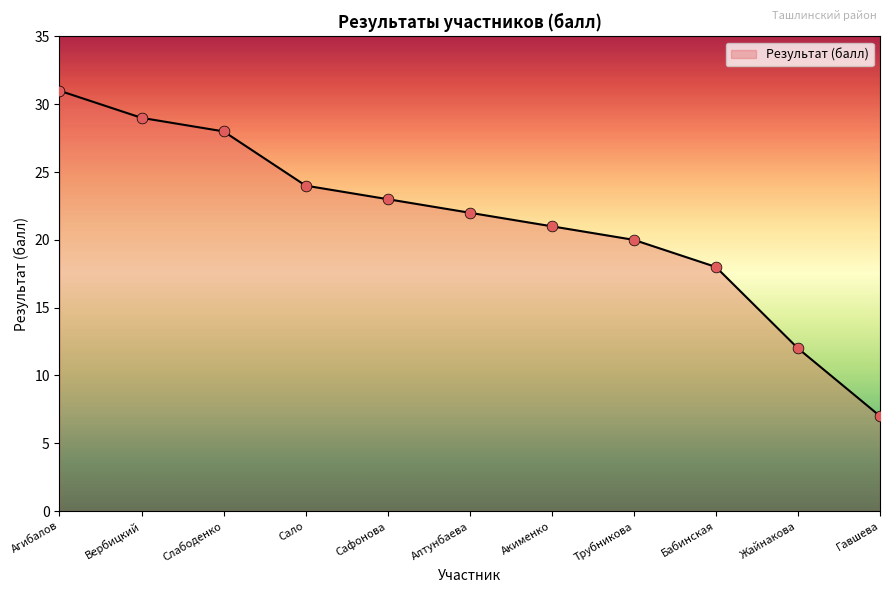

What is the change in value from Агибалов to Сало?

-7